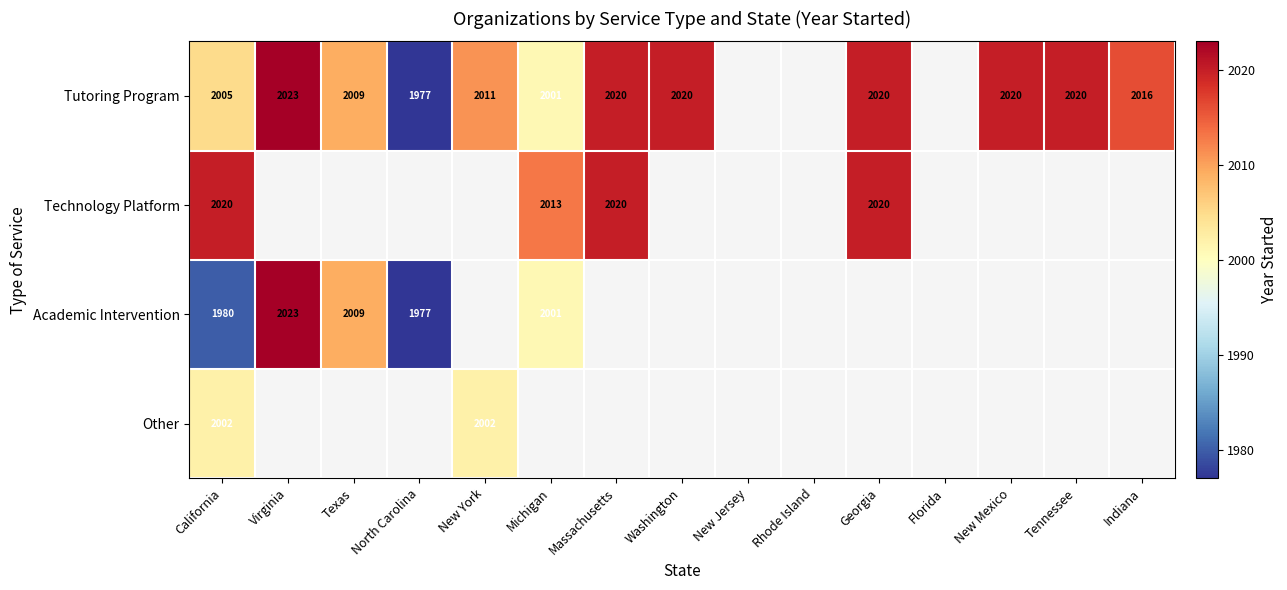

The value of Academic Intervention at Virginia is 2023. True or false?

True